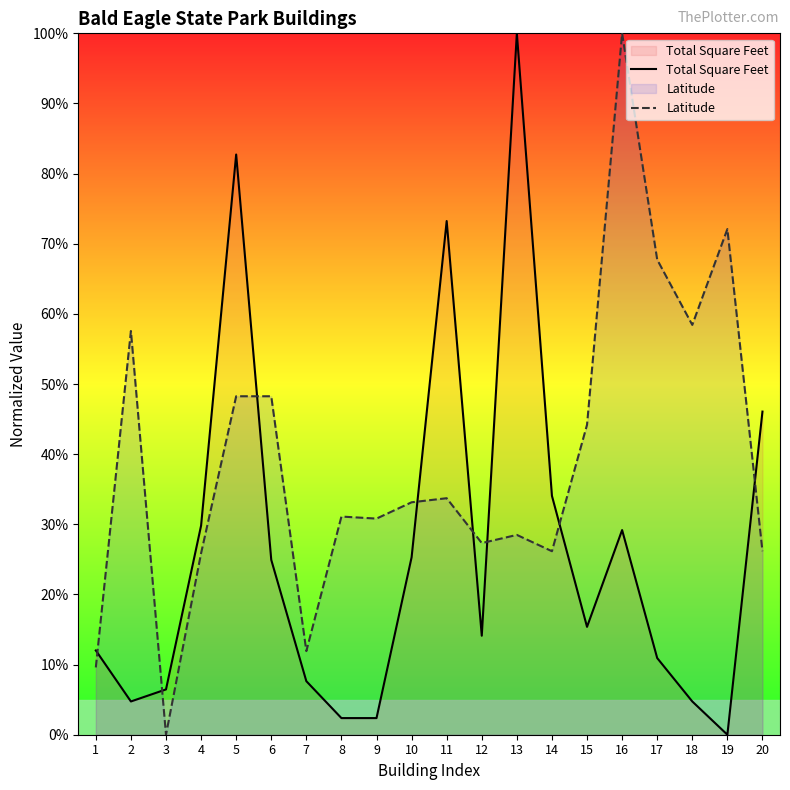

List the series in order of their peak value, highest first.

Total Square Feet, Latitude